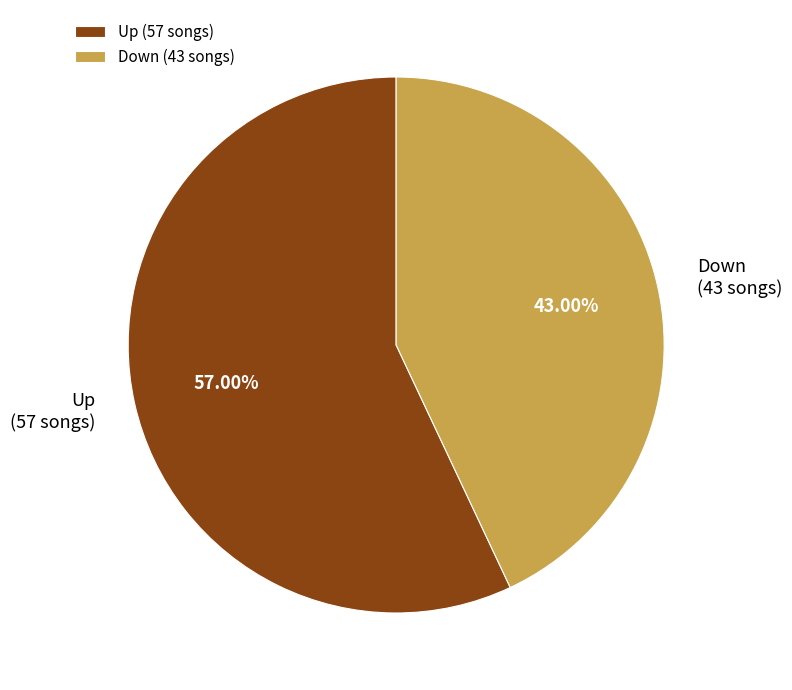

Does any single category account for the majority?

Yes